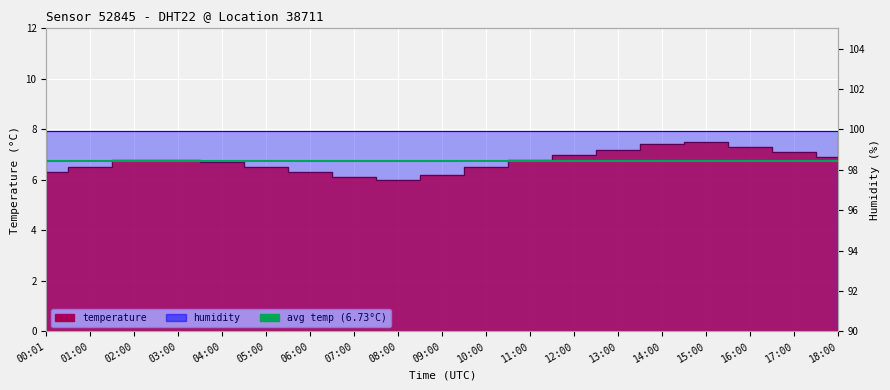

What position from the right is 00:01?

19